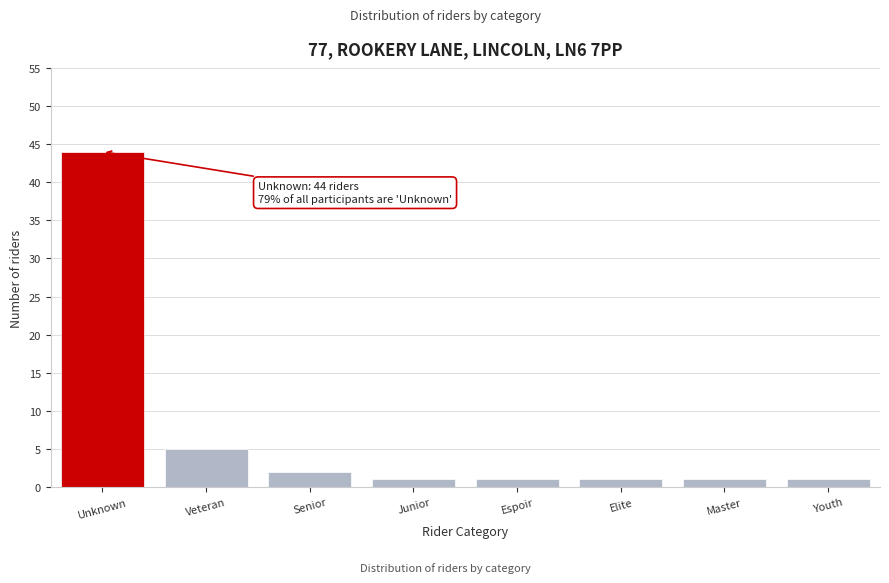

Reading left to right, extract all data points from this chart.

Unknown=44	Veteran=5	Senior=2	Junior=1	Espoir=1	Elite=1	Master=1	Youth=1